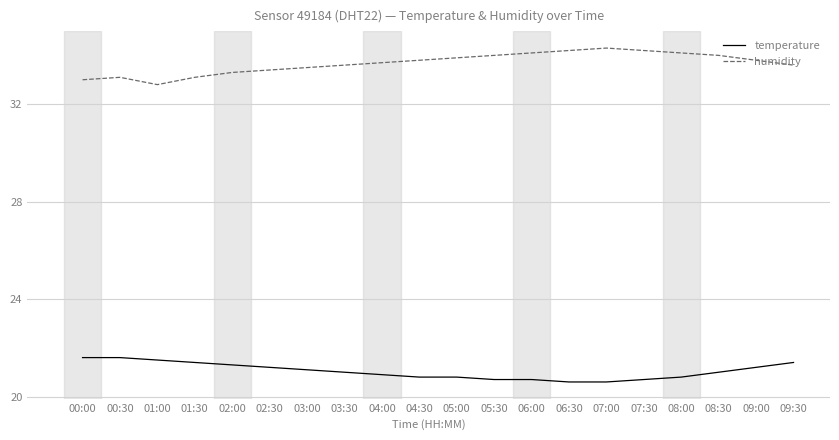

What is the spread (max minus min) of values at 03:30?

12.6